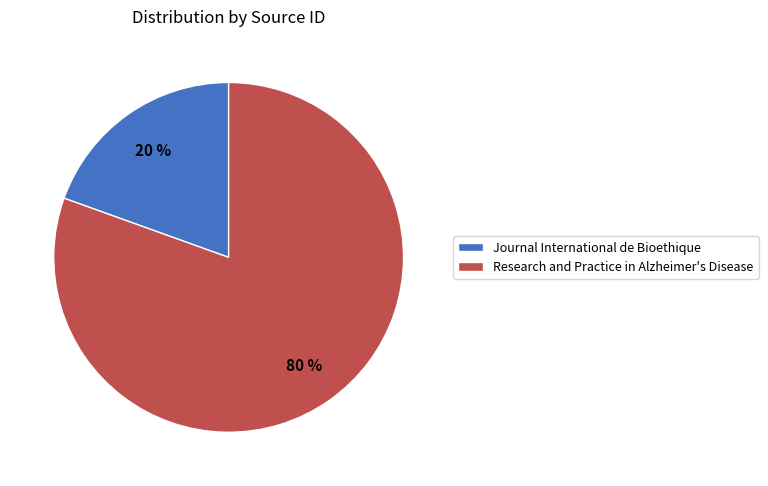

To the nearest percent, what portion does Journal International de Bioethique represent?

20%